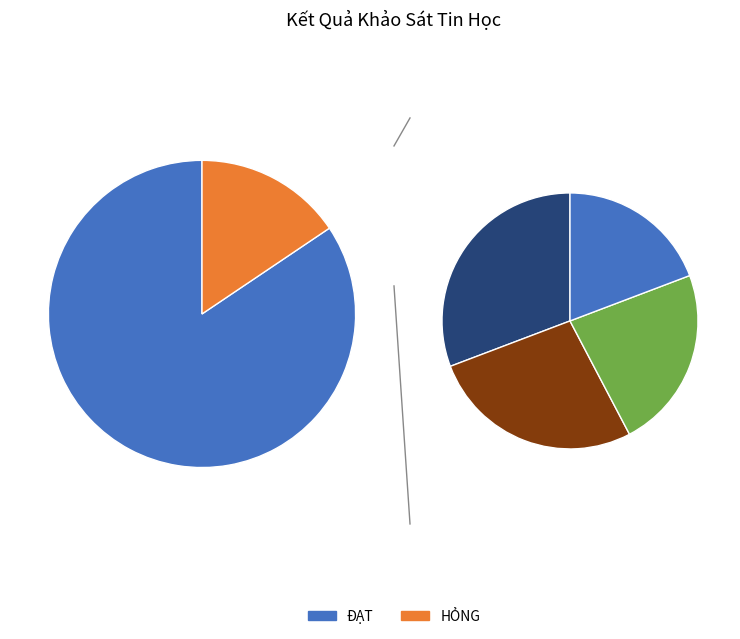

How many segments does this pie chart have?

2